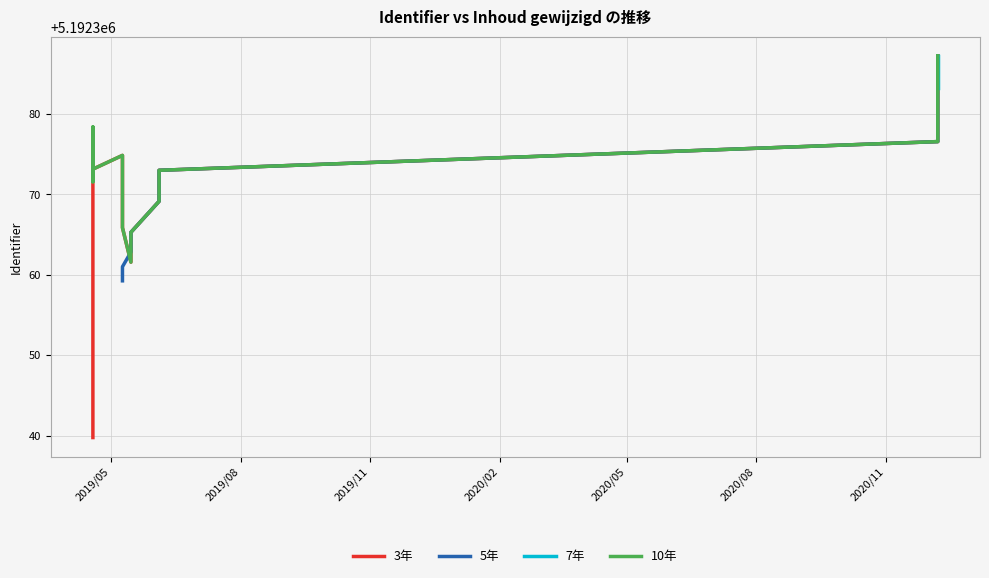

What is the value of the Identifier point at the 9th from the left?

5192354